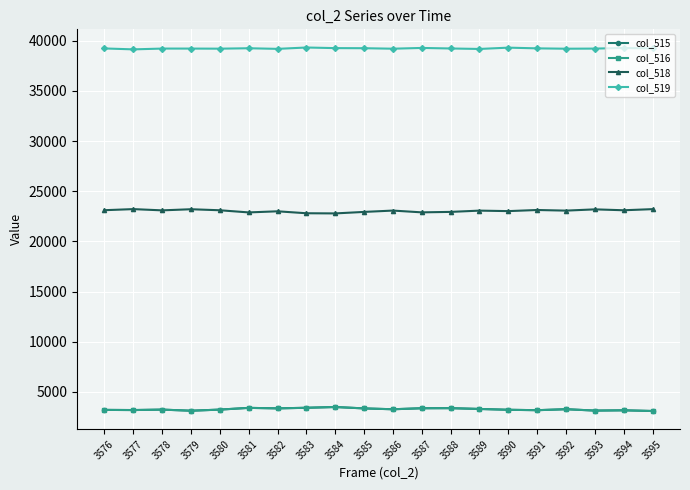

What is the minimum value for col_516?

3094